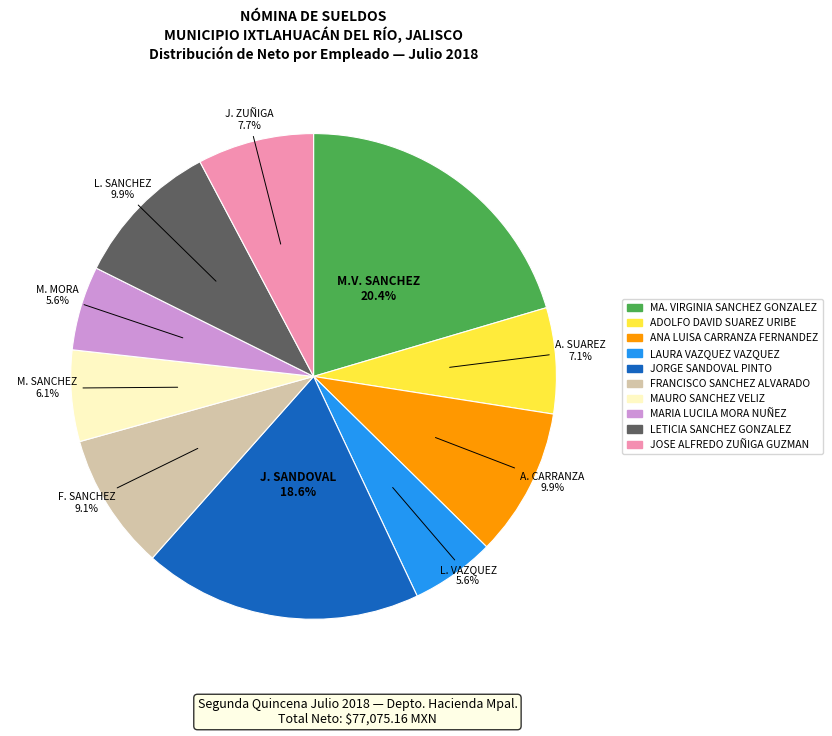

Which category has the biggest portion of the pie?

MA. VIRGINIA SANCHEZ GONZALEZ